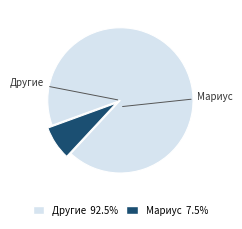

Is there a majority slice in this chart?

Yes